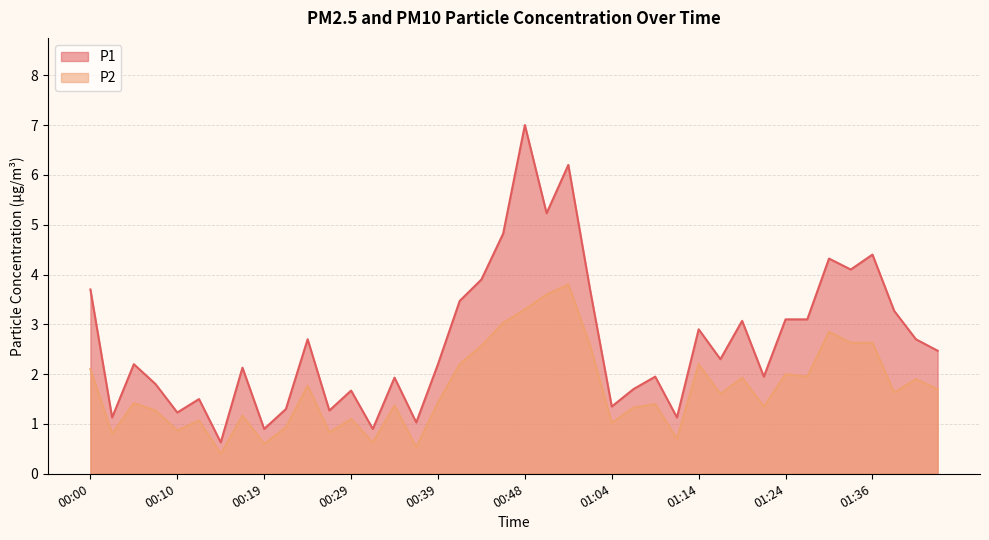

Which has a higher value, 01:19 or 00:46?

00:46